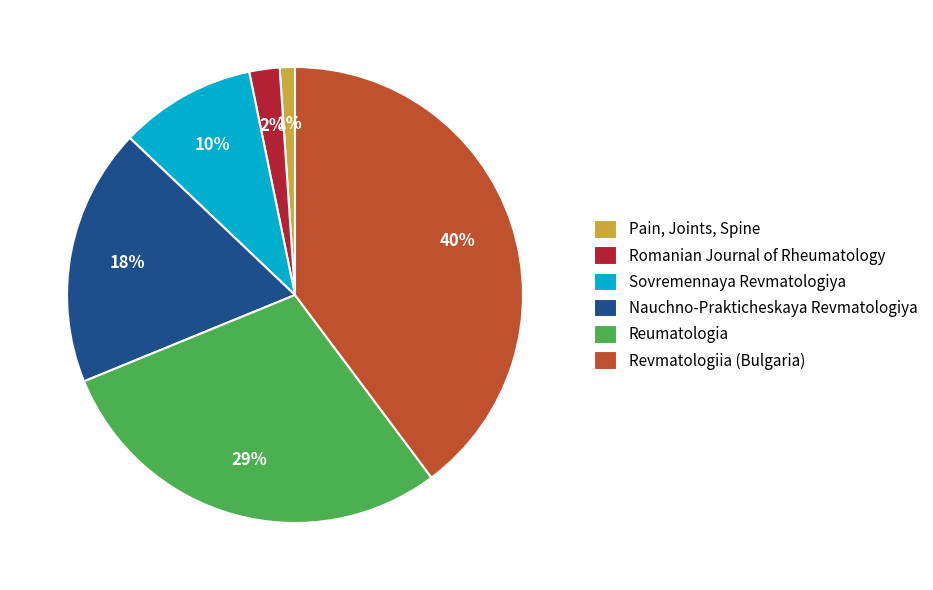

How many slices are in this pie chart?

6